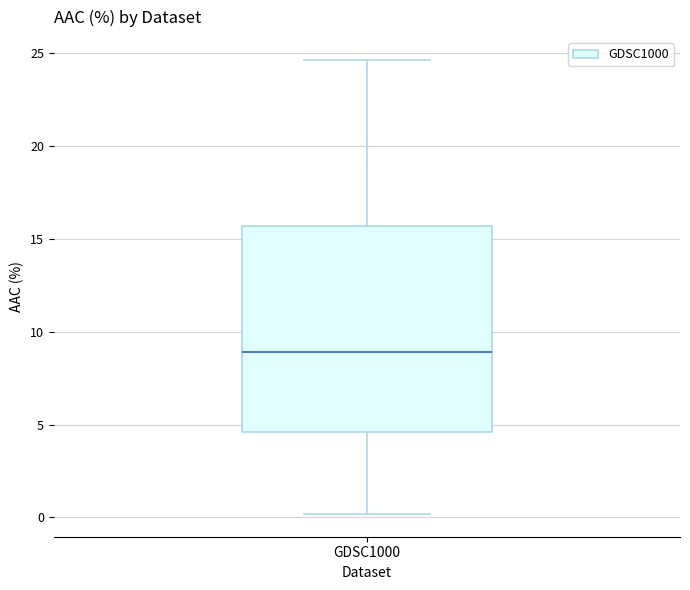

Transcribe this box plot: give where the median line is, the range the box spans, and where the two whiskers end, as read against the y-axis. The values are not printed on the chart, so give them approximately, as read against the axis.

median 9.0, box 4.5 to 15.5, whiskers 0.0 to 24.5